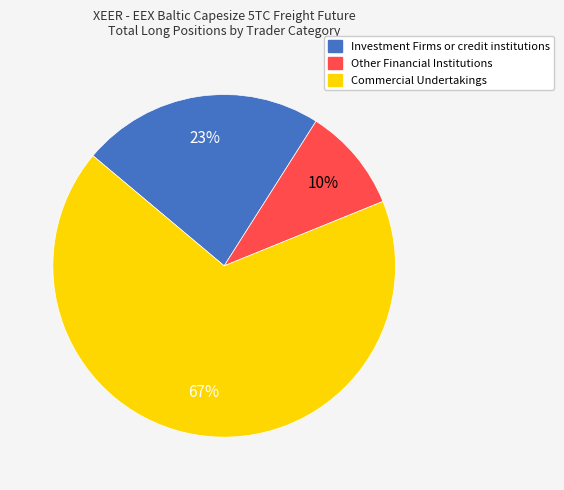

Which has a higher value, Investment Firms or credit institutions or Other Financial Institutions?

Investment Firms or credit institutions